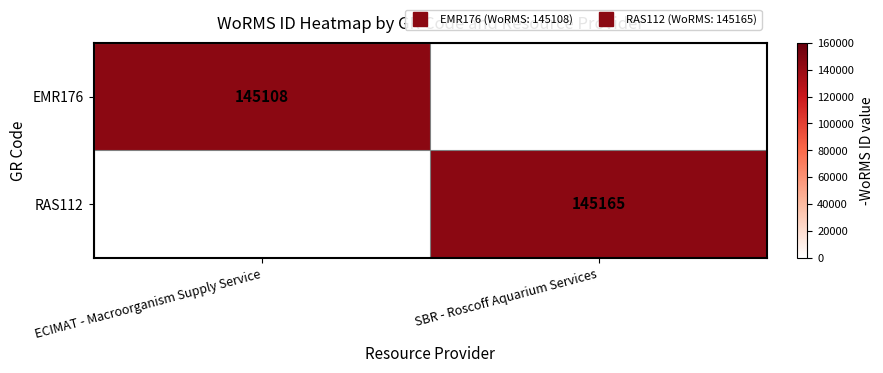

What value does the EMR176 series have at ECIMAT - Macroorganism Supply Service?

145108.0